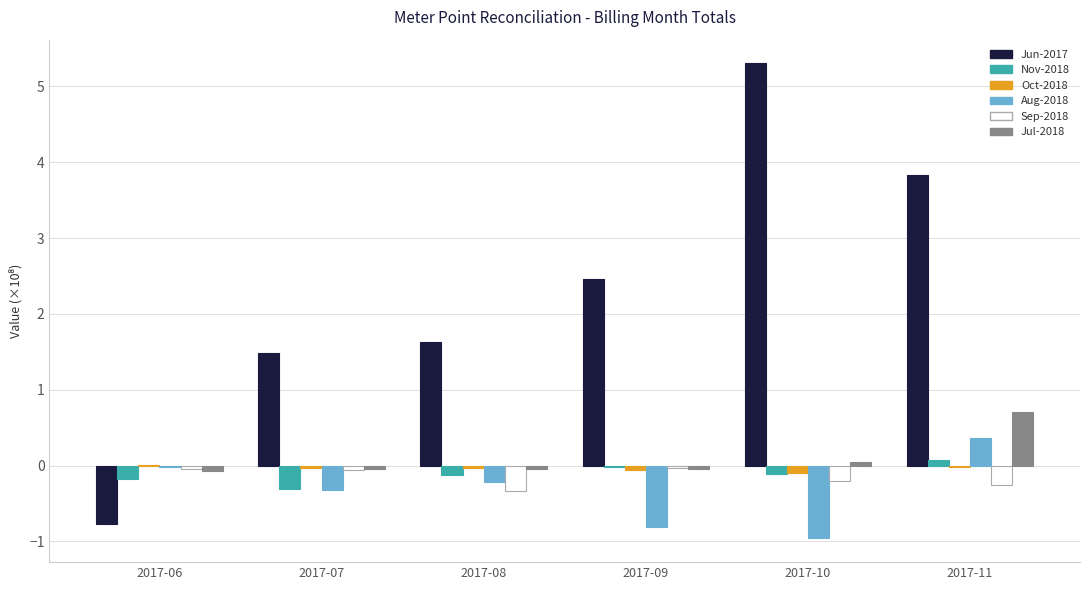

At which label does Jun-2017 first exceed 2?

2017-09